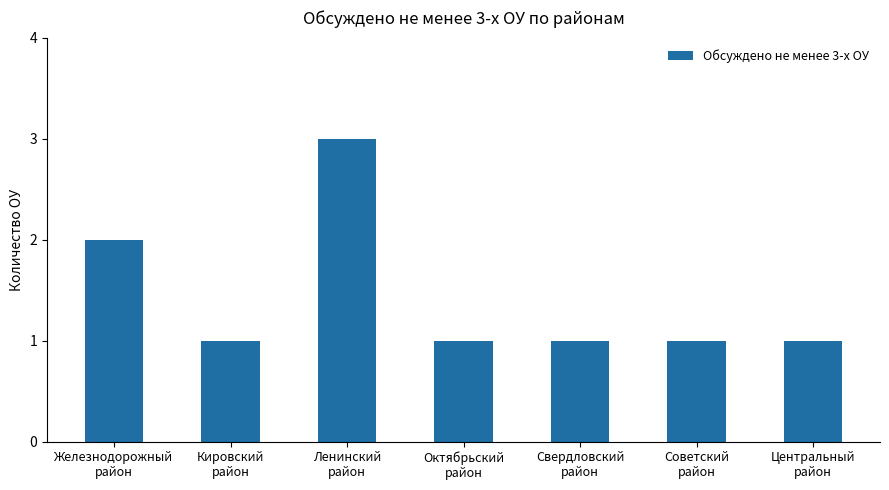

How many distinct data groups are displayed?

1